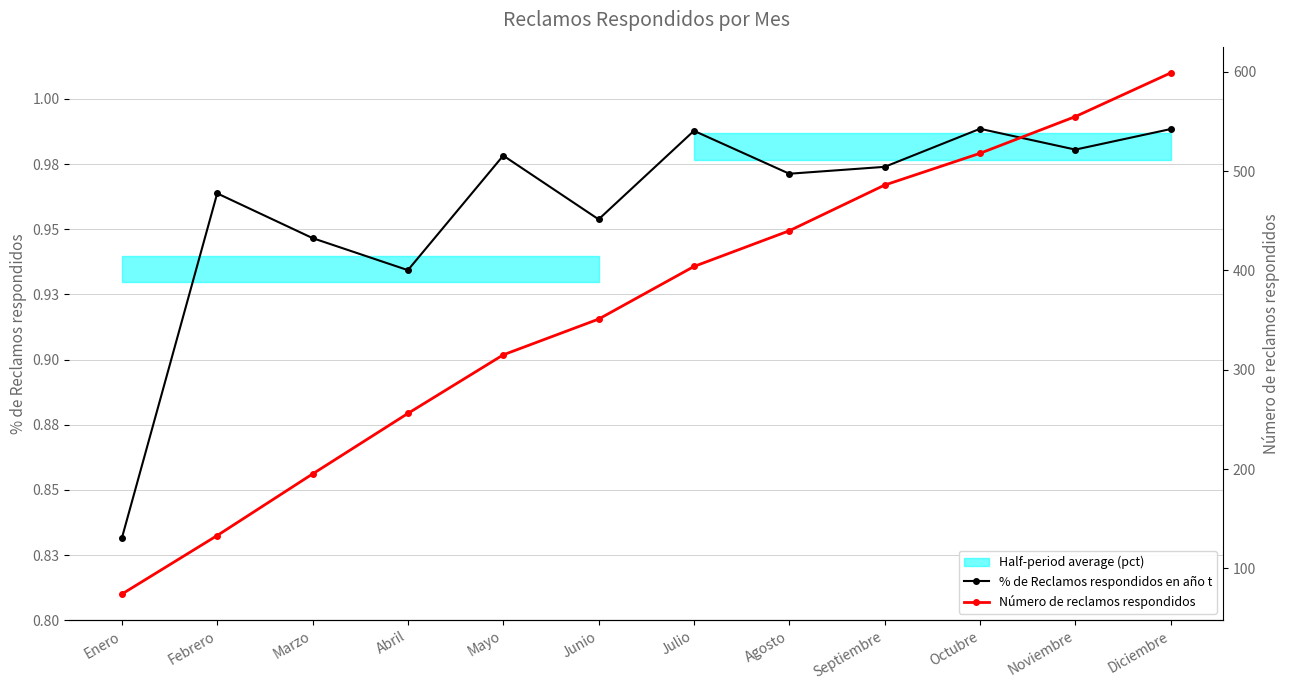

True or false: Número de reclamos respondidos and % de Reclamos respondidos en año t cross at least once.

False